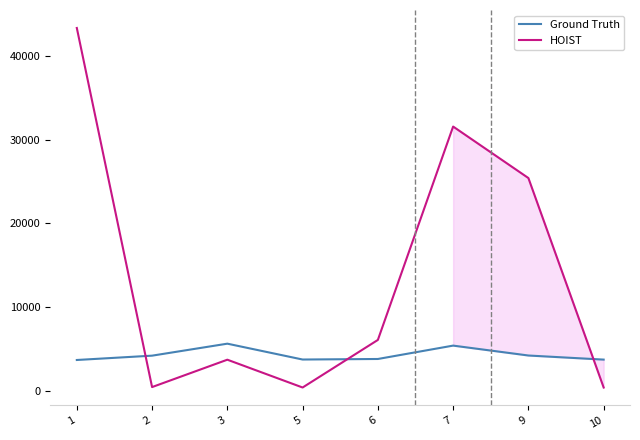

Which series ends up on top after the final intersection of Ground Truth and HOIST?

Ground Truth